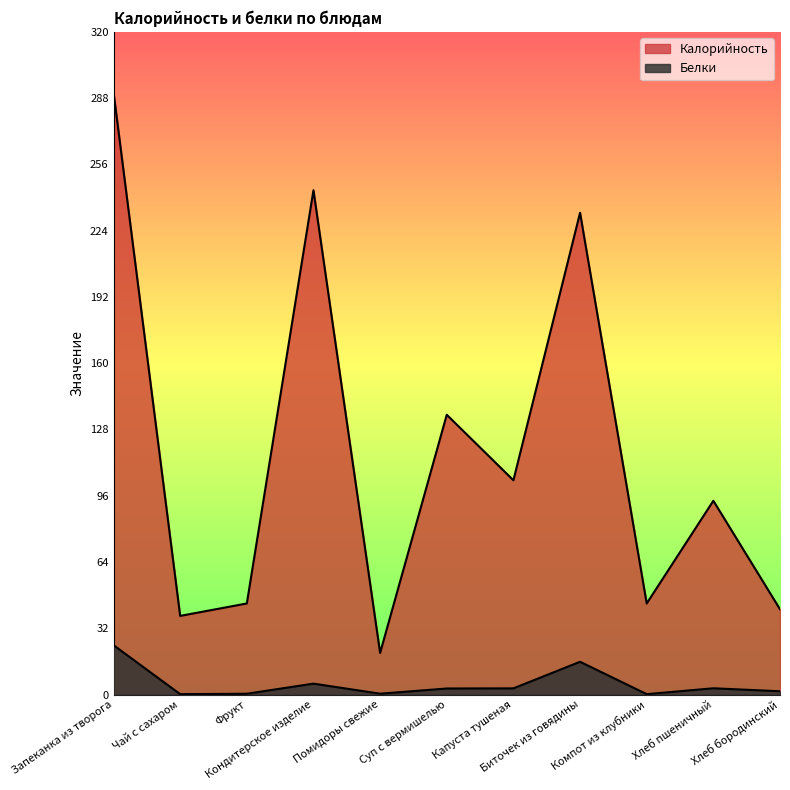

Is it true that Белки equals 5.3 at Кондитерское изделие?

True